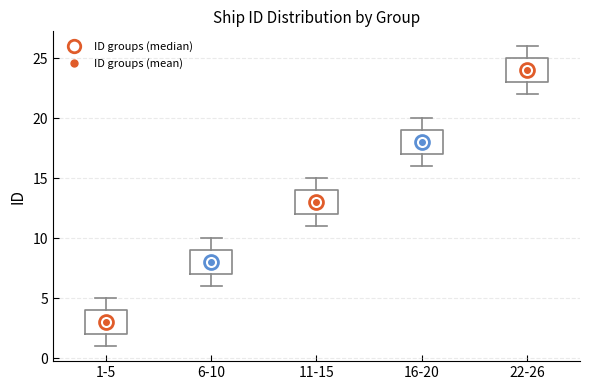

Which box has the lowest median line?

1-5